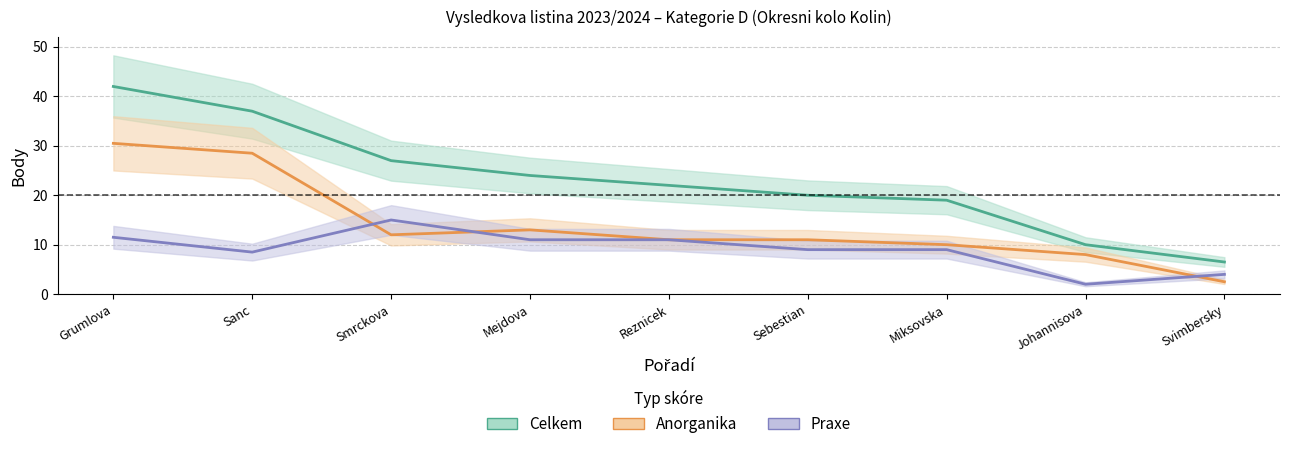

At which category is the sum across all series the highest?

Grumlova